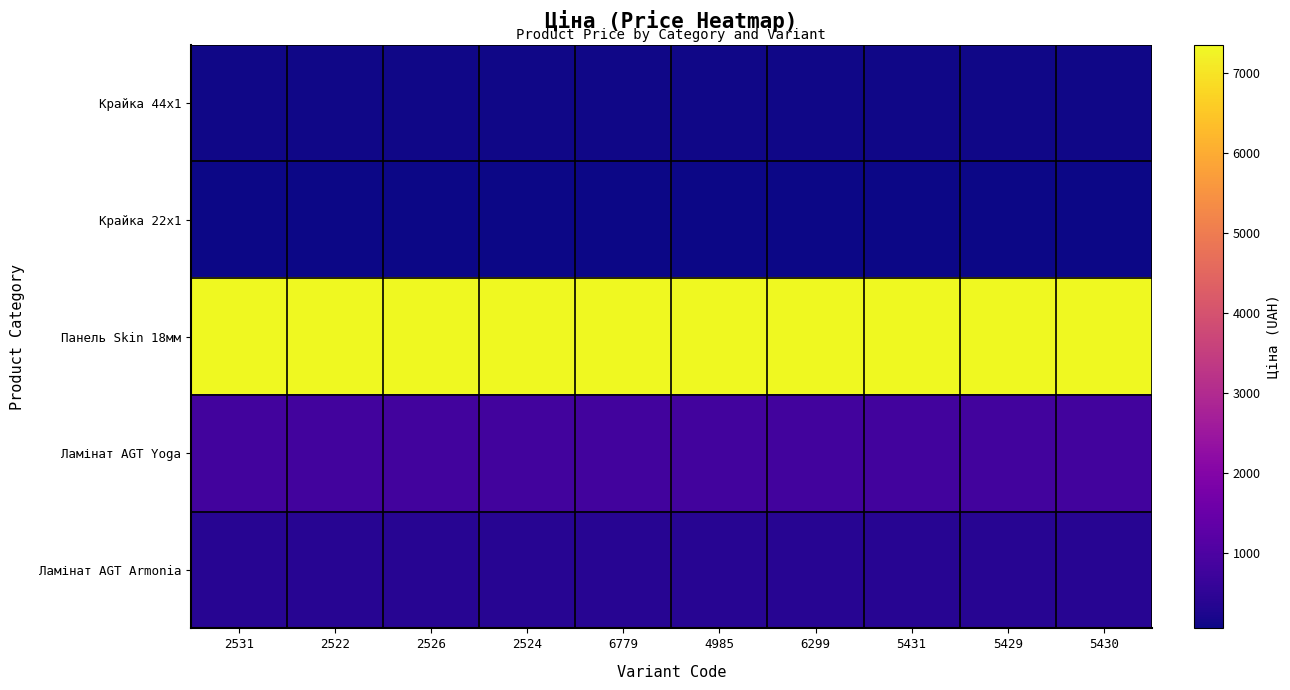

What is the greatest value displayed?

7360.2